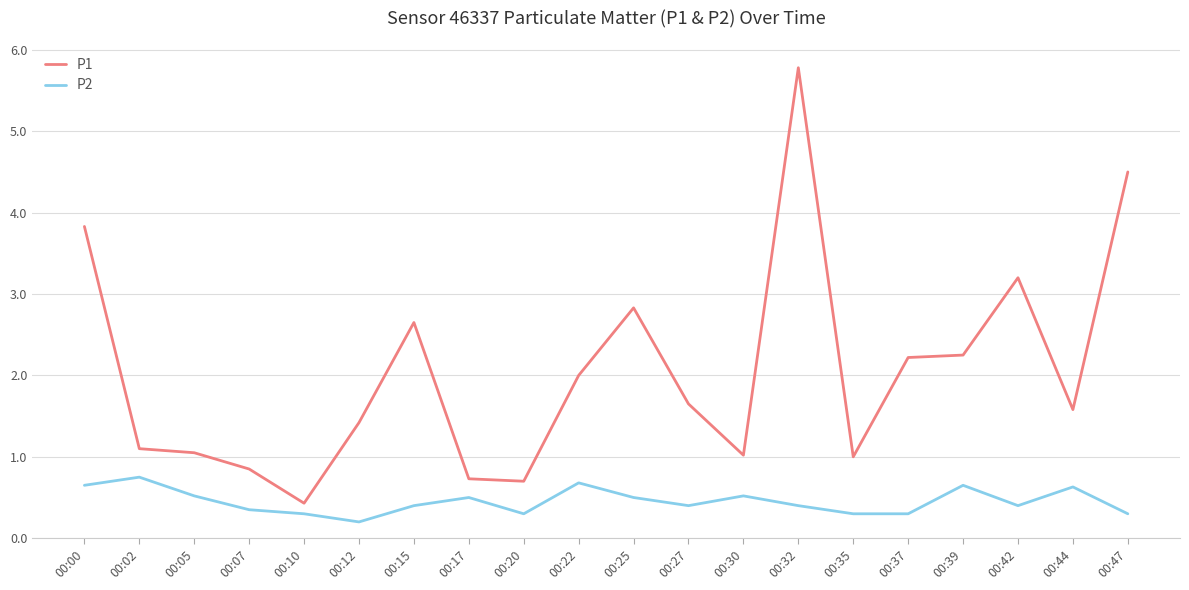

Where is the first local maximum for P2?

00:02